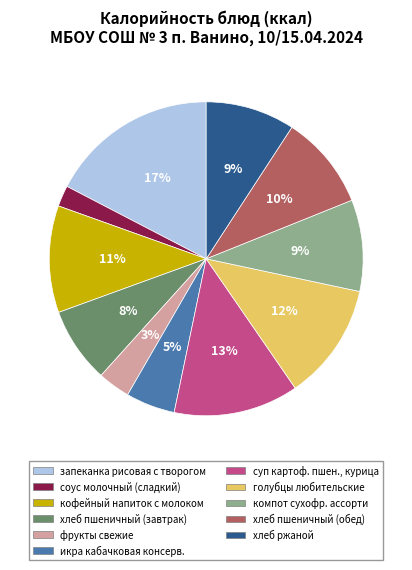

To the nearest percent, what is the combined percentage of компот сухофр. ассорти and суп картоф. пшен., курица?

22%